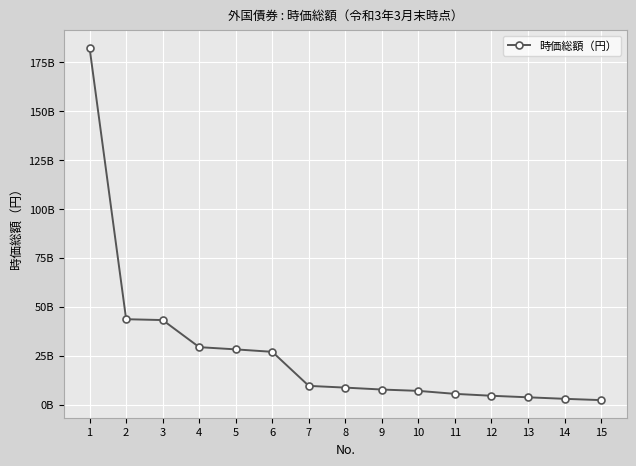

Reading left to right, list all the values displayed in this chart.

182194864009	43613391768	43176115978	29334525828	28196102294	26943622247	9541317329	8654010244	7672859349	6987330537	5464709128	4488061884	3706098646	2930331336	2265002674